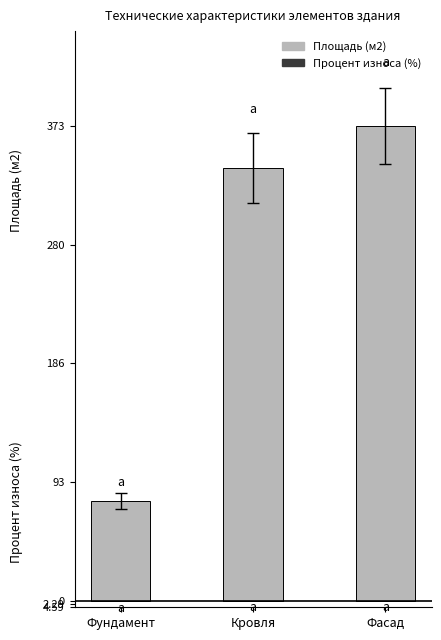

What are all the series names shown in the legend?

Площадь (м2), Процент износа (%)